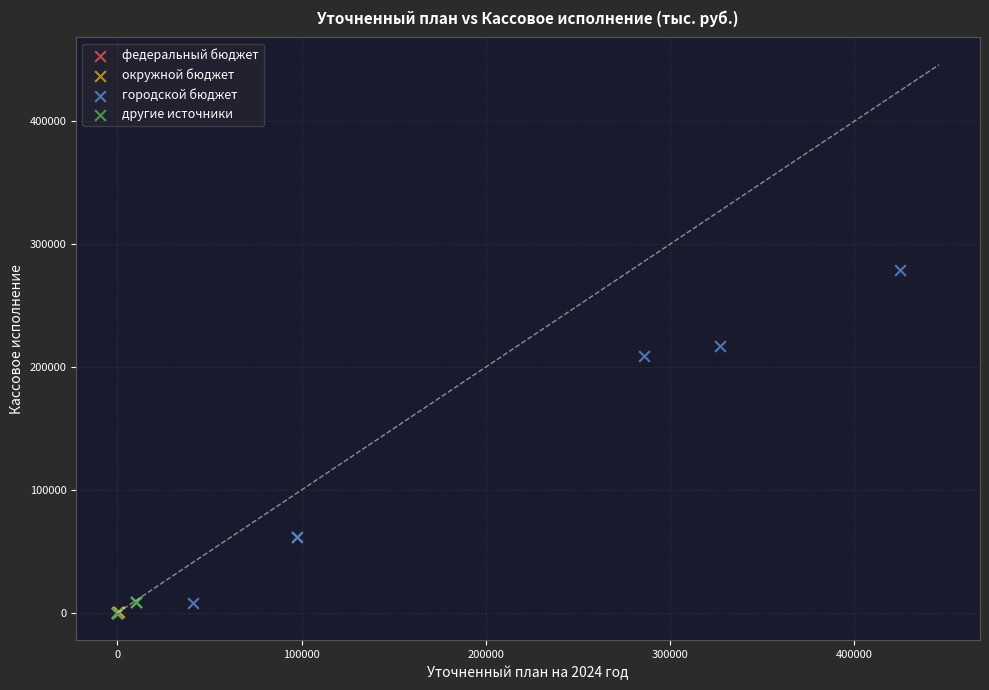

Which series reaches the maximum Y coordinate?

городской бюджет